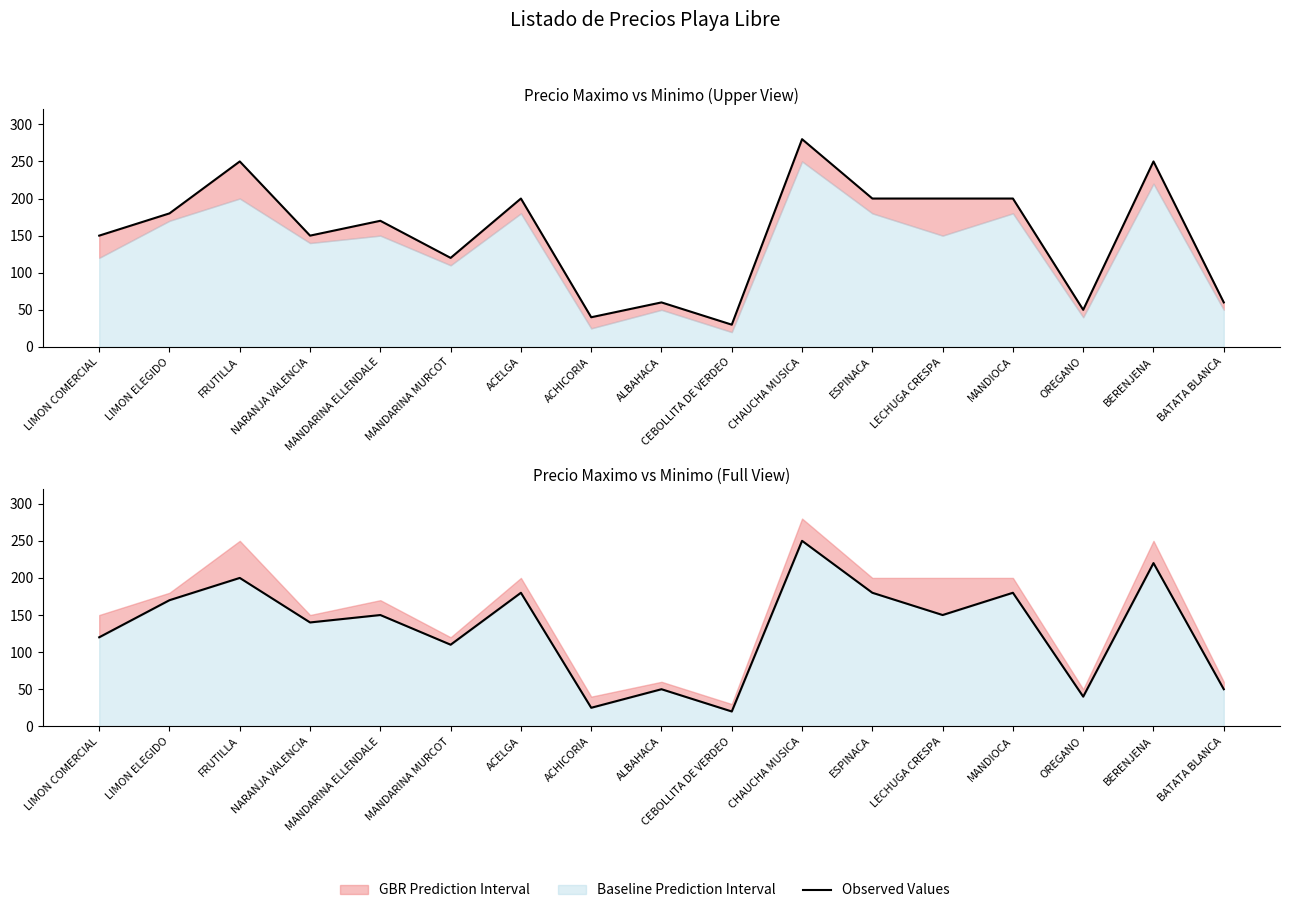

Rank the categories by value from lowest to highest.

CEBOLLITA DE VERDEO, ACHICORIA, OREGANO, ALBAHACA, BATATA BLANCA, MANDARINA MURCOT, LIMON COMERCIAL, NARANJA VALENCIA, MANDARINA ELLENDALE, LECHUGA CRESPA, LIMON ELEGIDO, ACELGA, ESPINACA, MANDIOCA, FRUTILLA, BERENJENA, CHAUCHA MUSICA